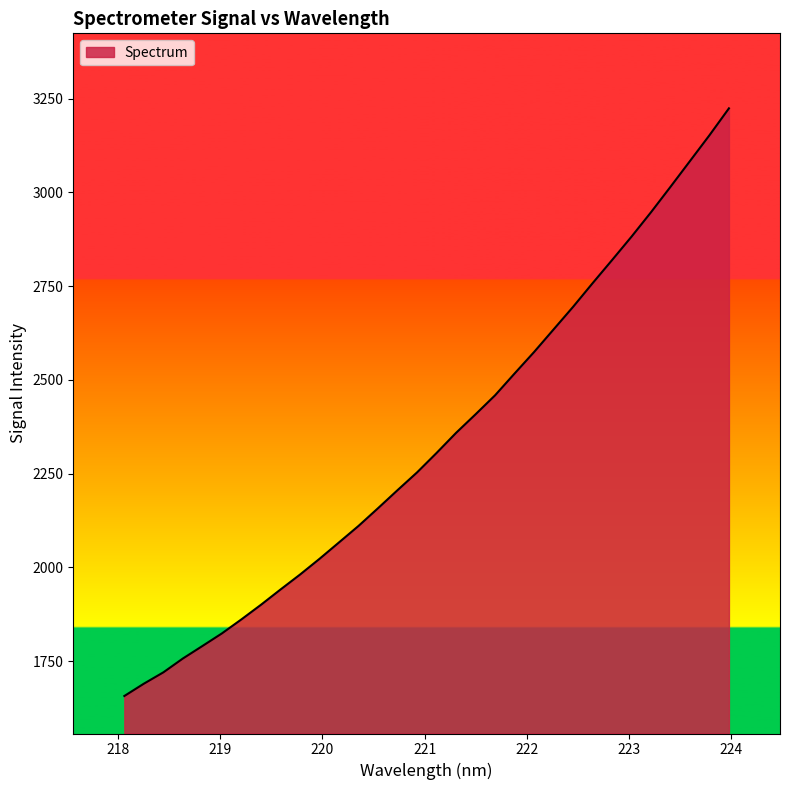

What is the maximum value shown in the chart?

3224.2